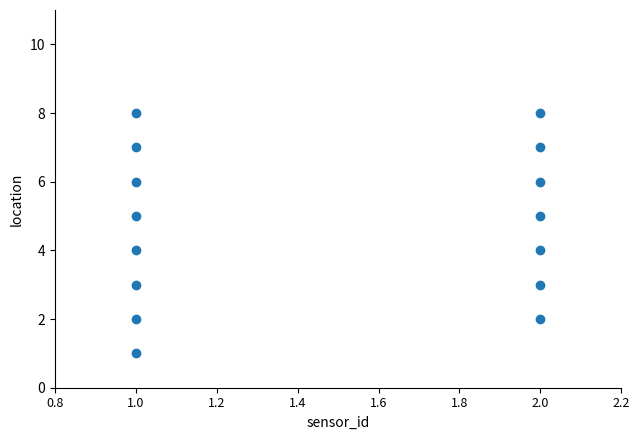

What is the range of Y values (max minus min)?

7